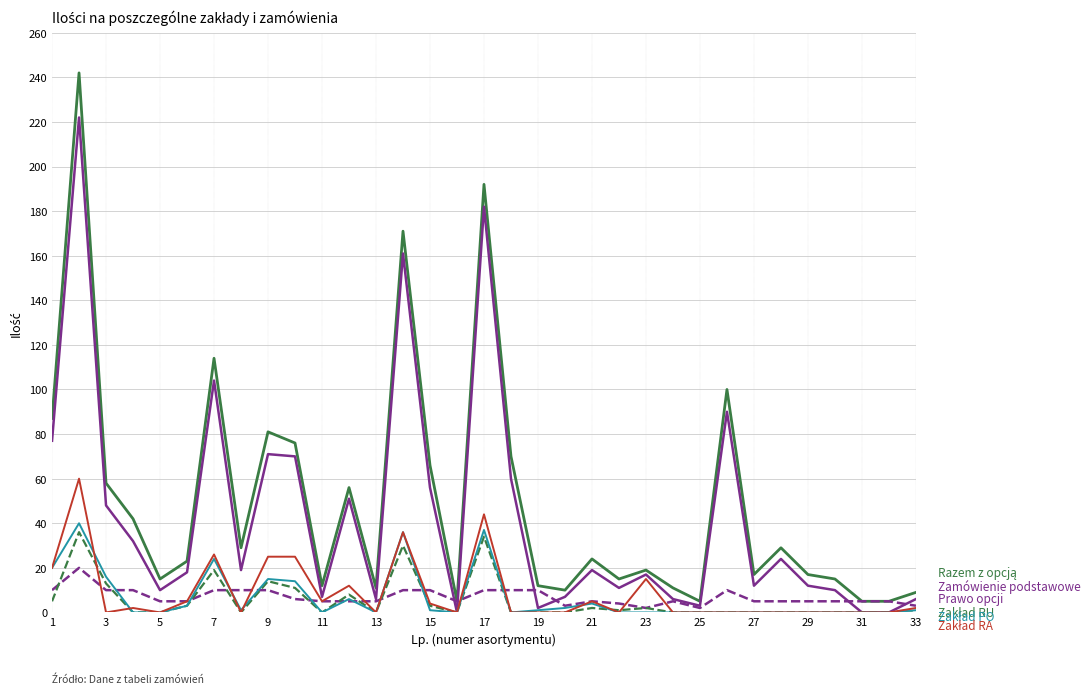

What is the greatest value displayed?

242